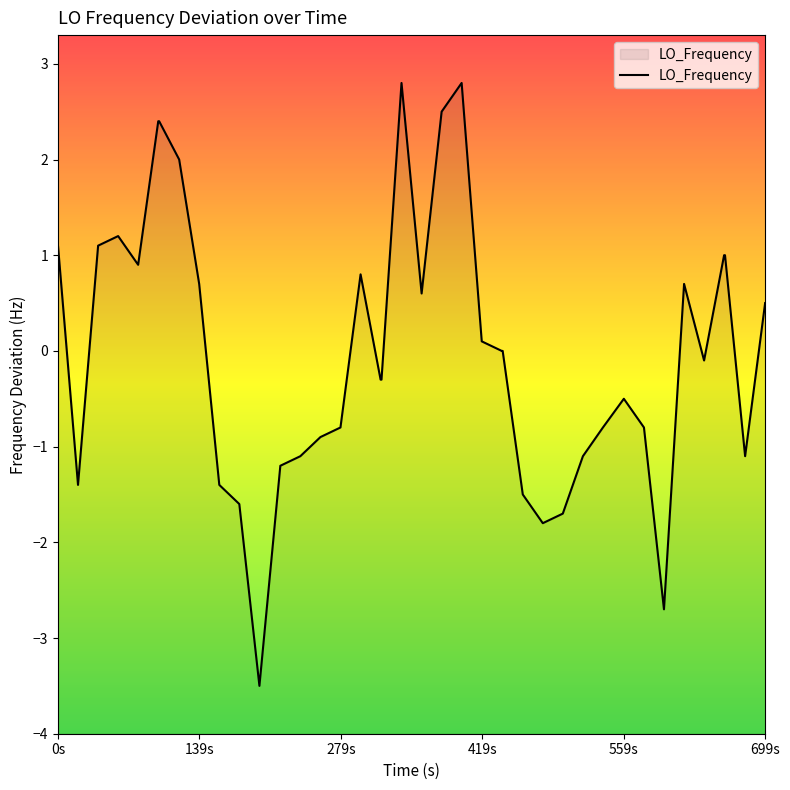

What is the difference between the maximum and minimum values?

6.3